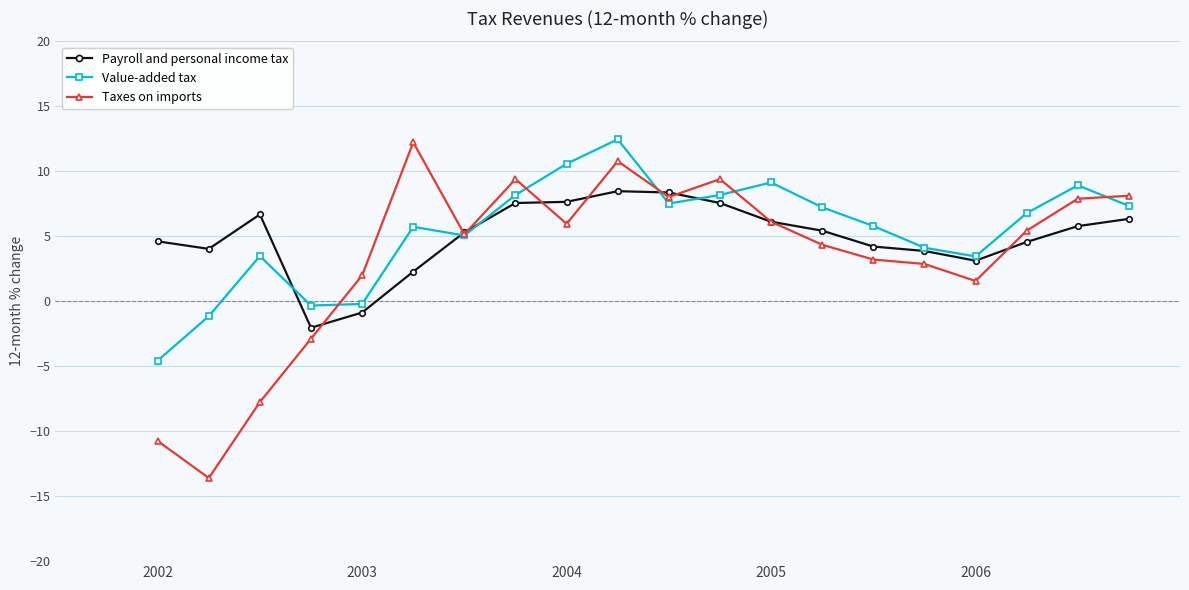

Which series ends up on top after the final intersection of Value-added tax and Payroll and personal income tax?

Value-added tax